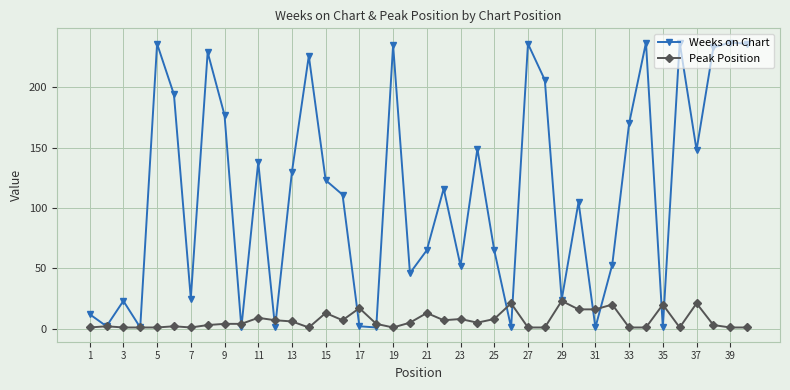

What is the highest value of the Weeks on Chart series?

237